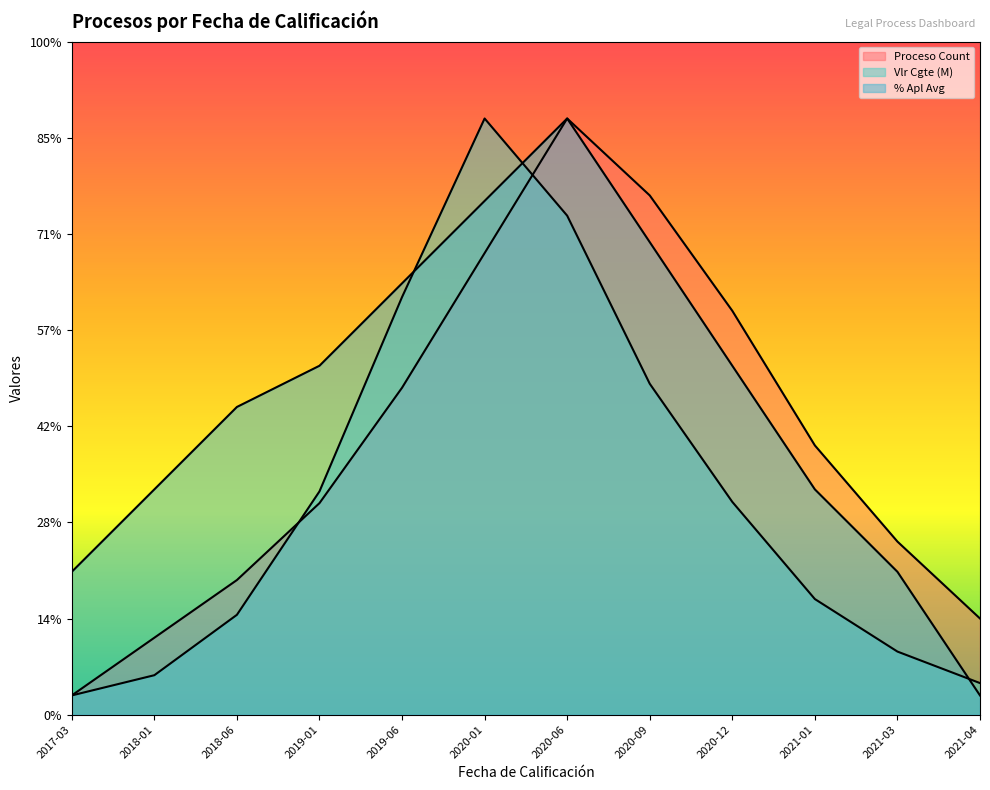

At which label does Proceso Count first exceed 13?

2019-06